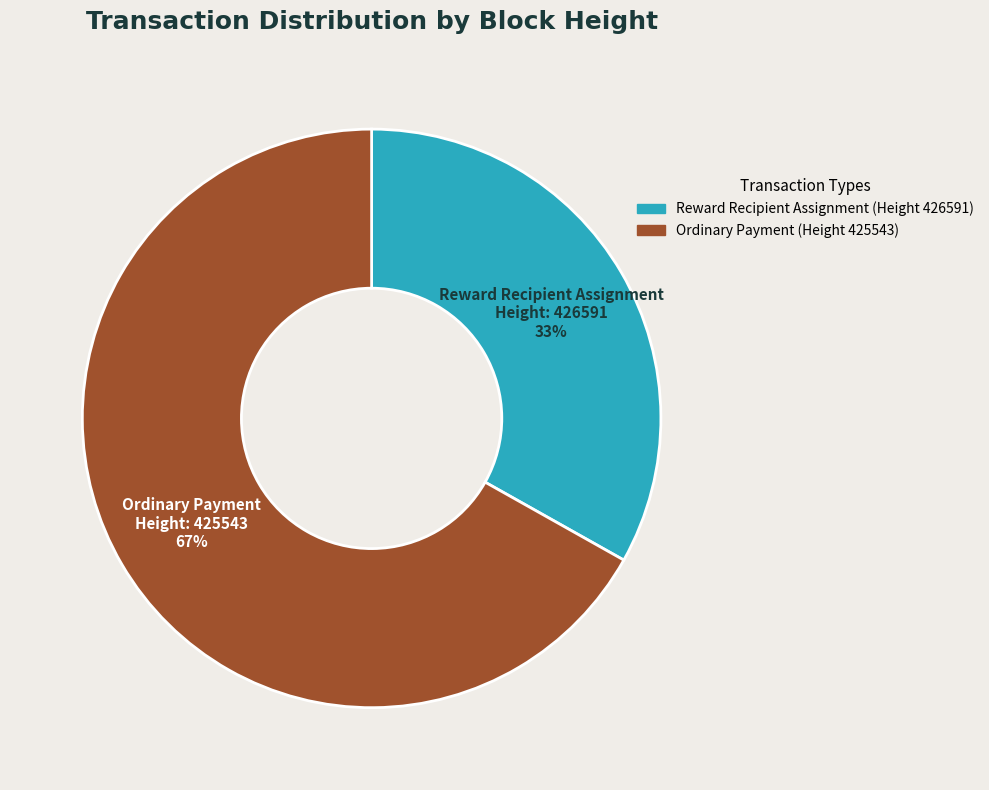

How many segments does this pie chart have?

2